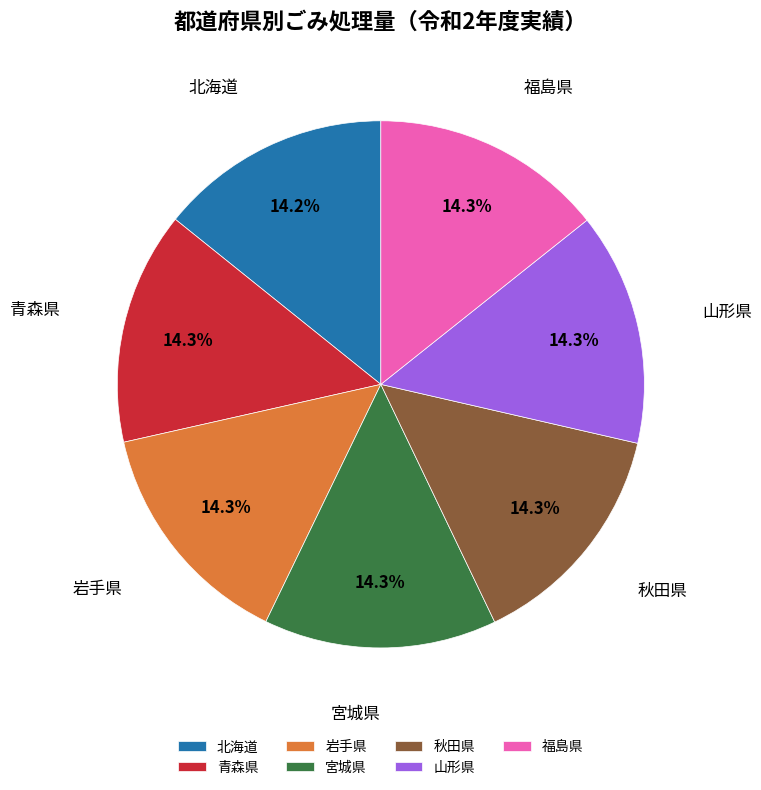

To the nearest percent, what percentage of the pie is 宮城県?

14%